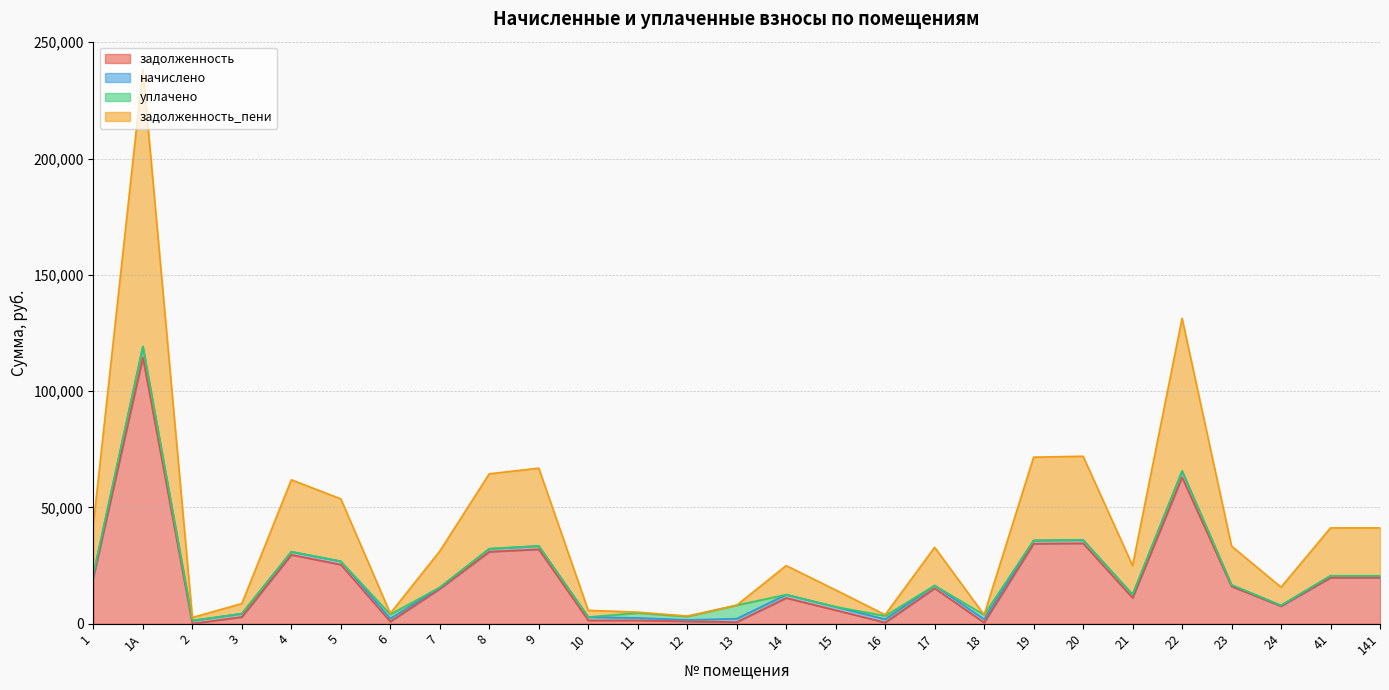

True or false: задолженность_пени and задолженность cross at least once.

False